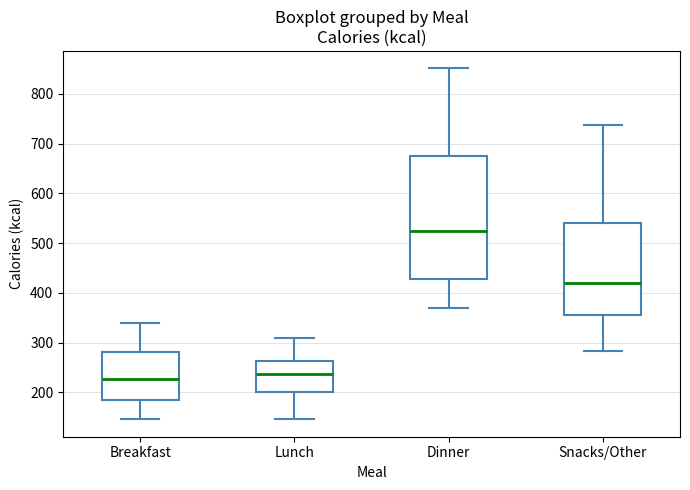

Reading left to right, read every box against the y-axis: the position of its median line, the range the box covers, and the ends of its whiskers. The values are not printed on the chart, so give them approximately, as read against the axis.

Breakfast: median 230, box 180 to 280, whiskers 150 to 340
Lunch: median 240, box 200 to 260, whiskers 150 to 310
Dinner: median 530, box 430 to 680, whiskers 370 to 850
Snacks/Other: median 420, box 360 to 540, whiskers 280 to 740